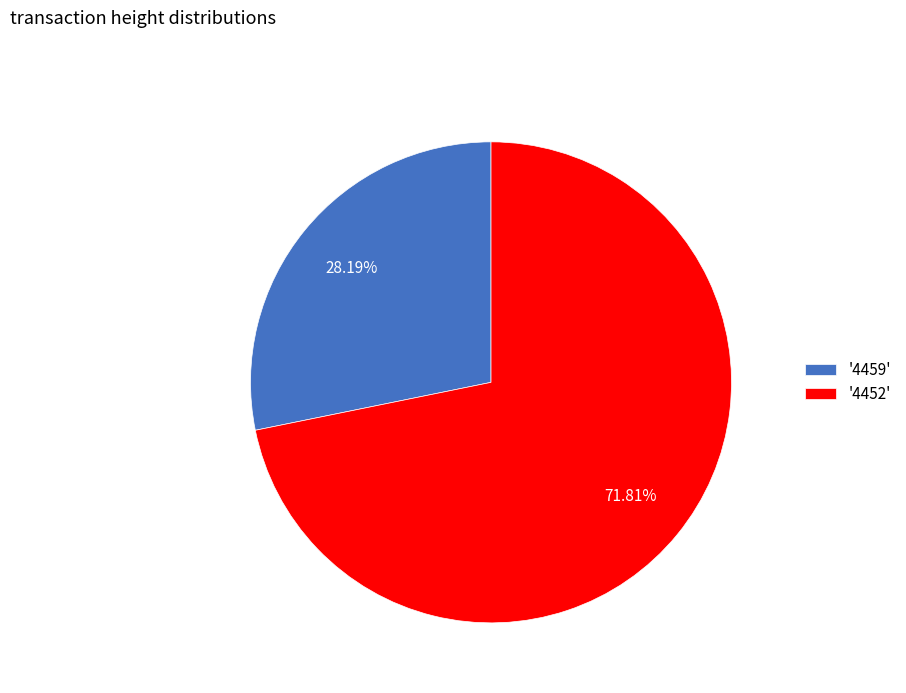

Does any single category account for the majority?

Yes